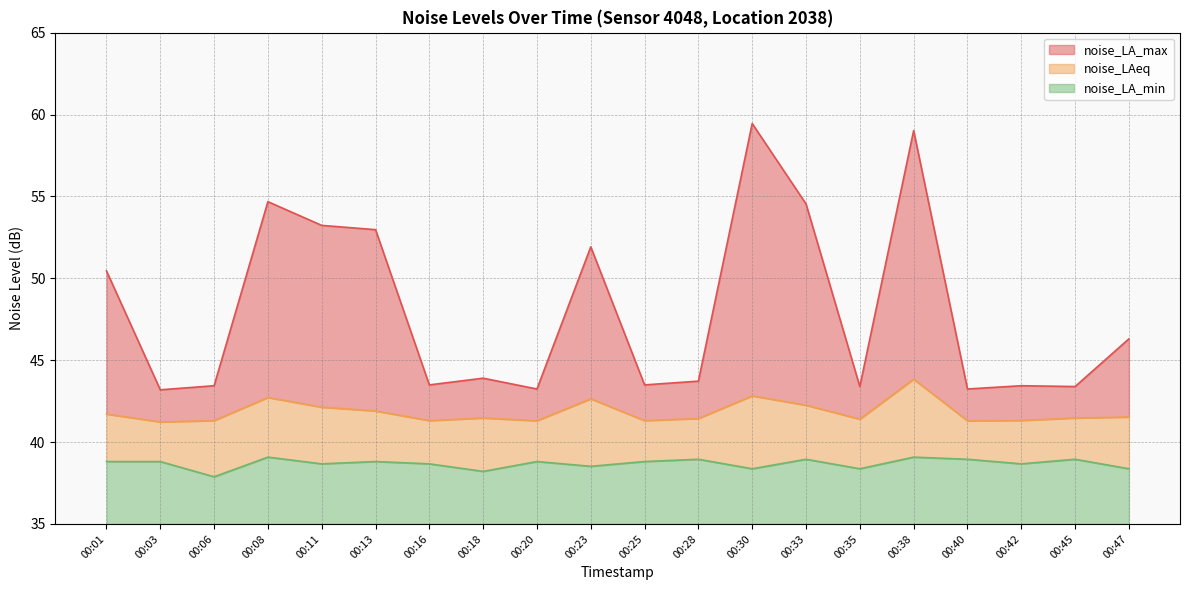

List the series in order of their overall mean, highest first.

noise_LA_max, noise_LAeq, noise_LA_min